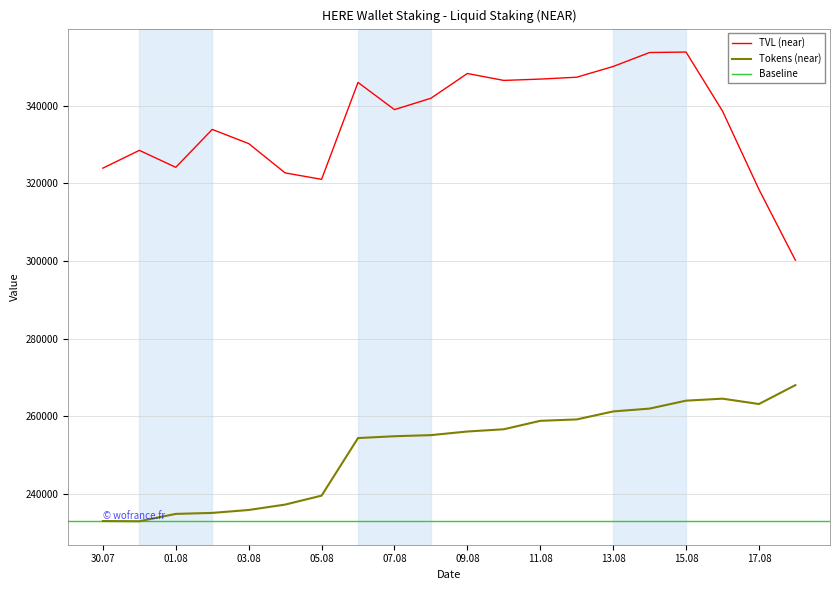

Which category has the lowest value in the TVL (near) series?

18/08/2023